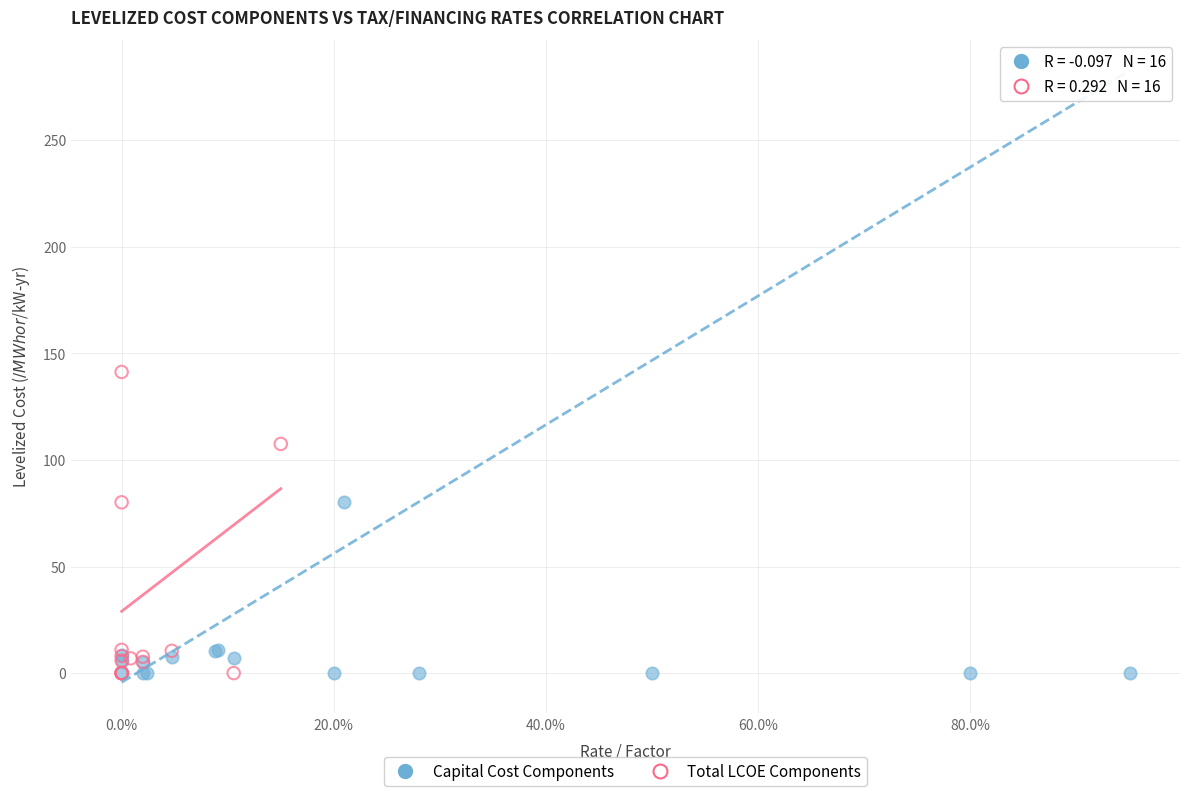

Which series has the largest Y range (max minus min)?

Total LCOE Components